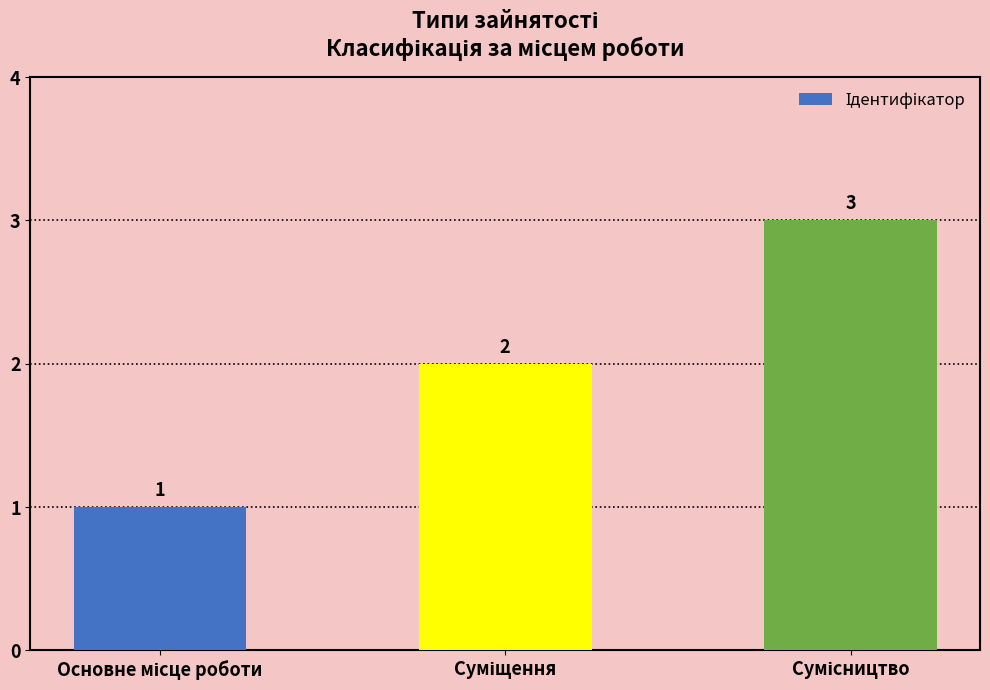

What is the value of the 3rd bar from the left?

3